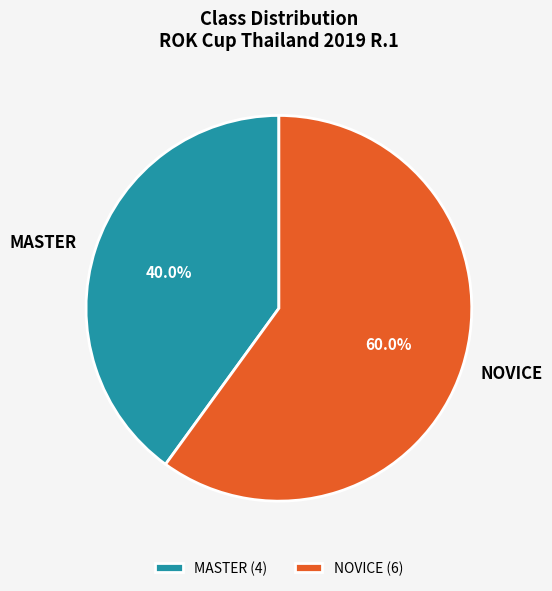

What is the total percentage of MASTER and NOVICE?

100.0%